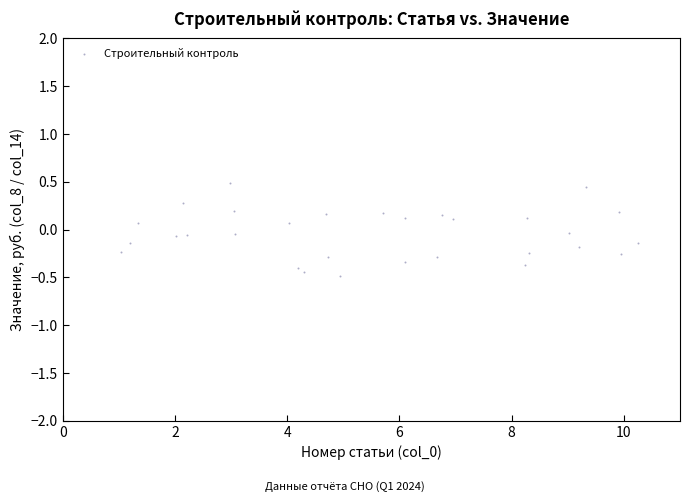

What is the range of X values (max minus min)?

9.2